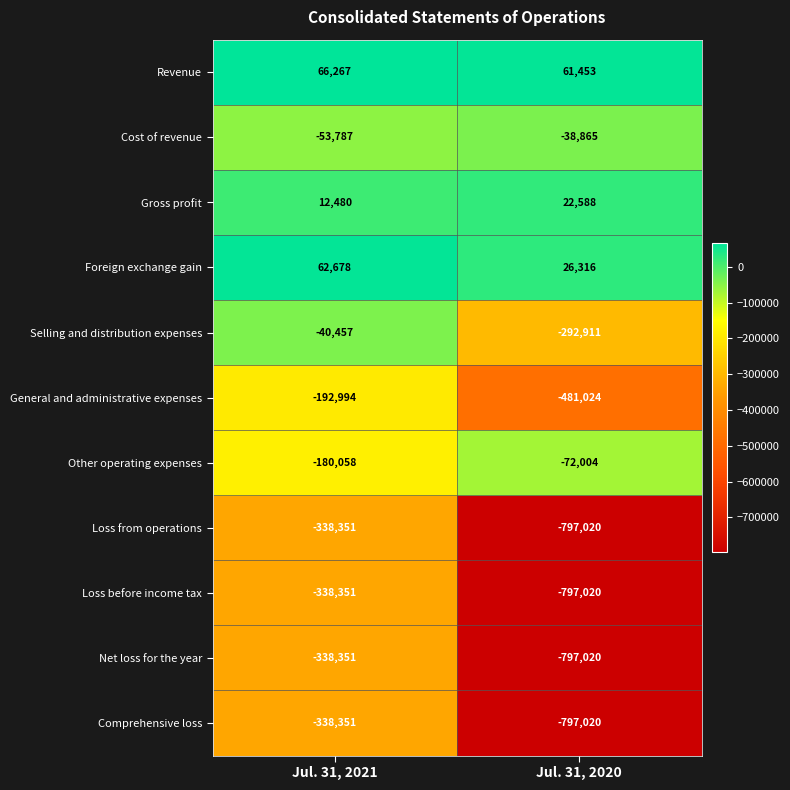

What is the smallest value displayed?

-797020